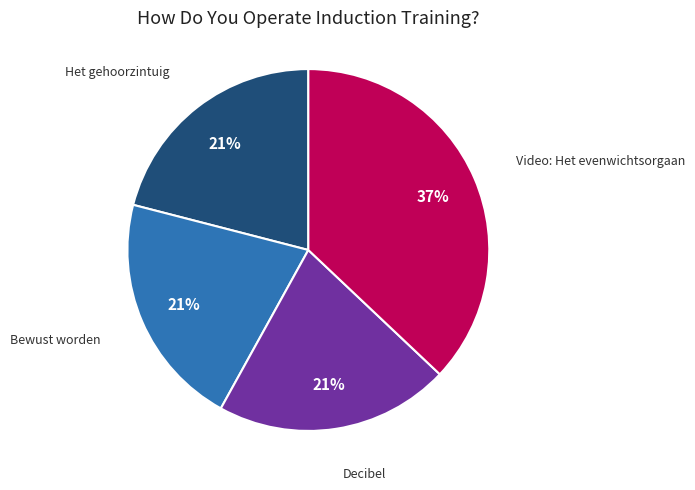

Is there any slice that represents more than half of the pie?

No